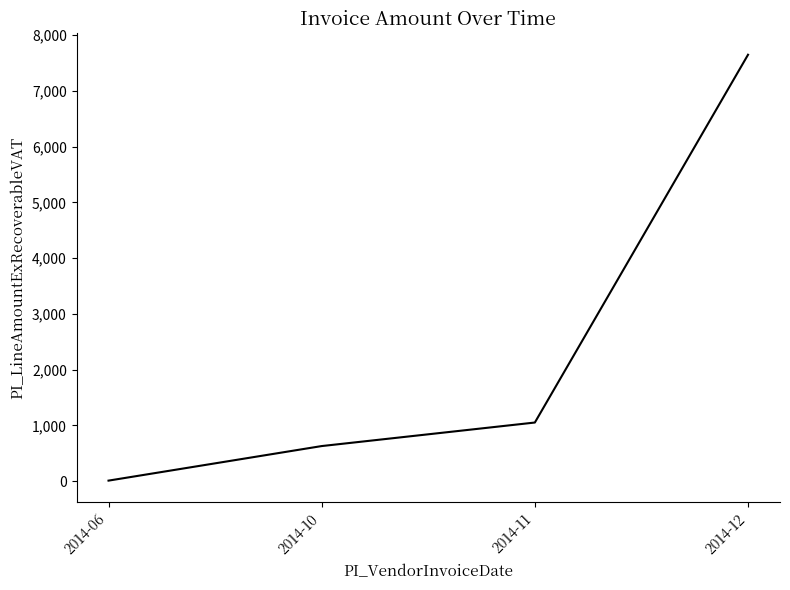

True or false: the data shows 629.2 at 2014-10.

True